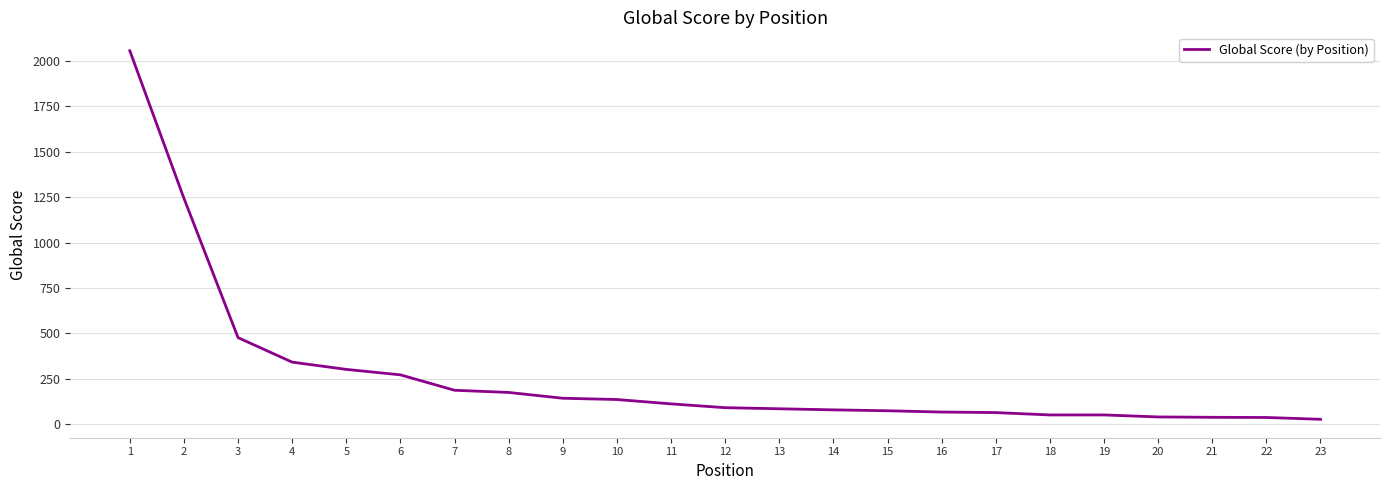

What is the difference between the maximum and minimum values?

2031